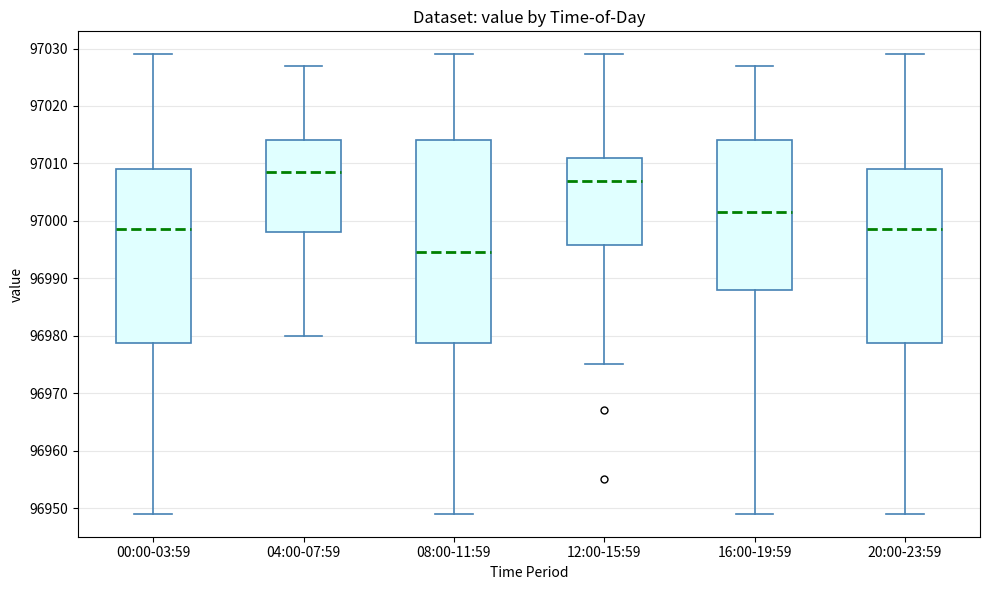

Comparing the boxes themselves (not the whiskers), which one is the tallest?

08:00-11:59